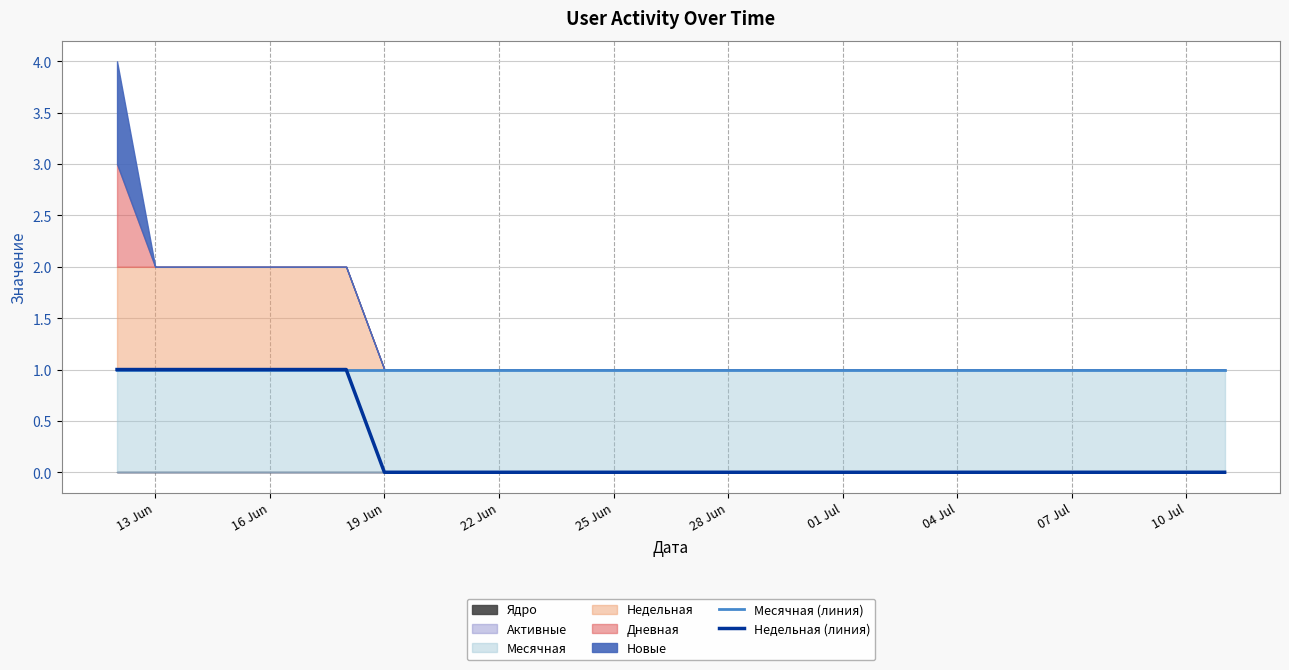

True or false: Недельная (линия) and Месячная (линия) intersect in this chart.

False